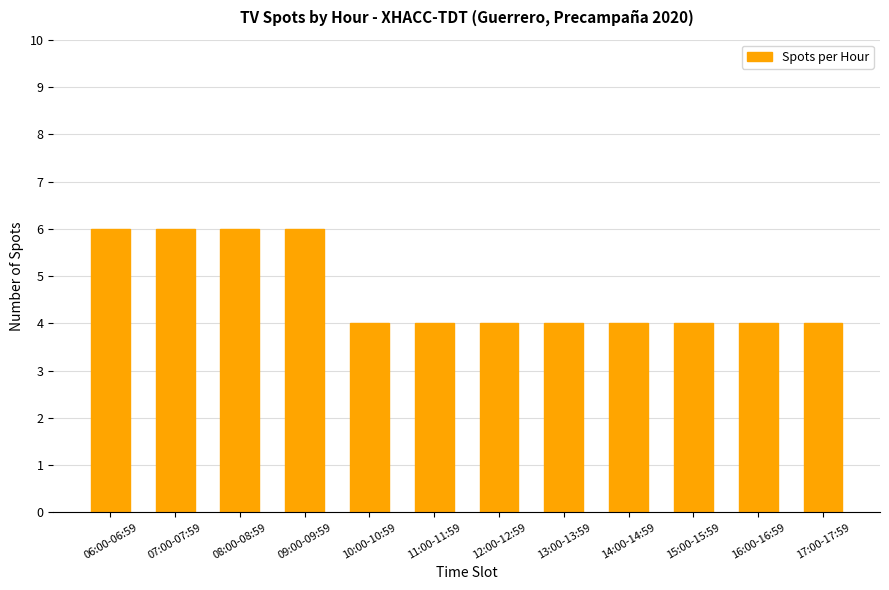

What is the ratio of the value at 08:00-08:59 to the value at 15:00-15:59?

1.5